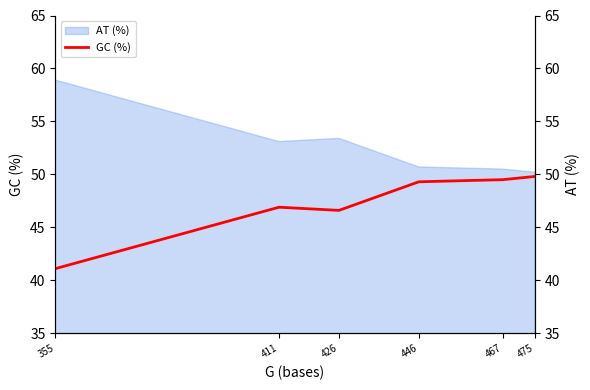

What is the value of the 5th point from the left?

49.5